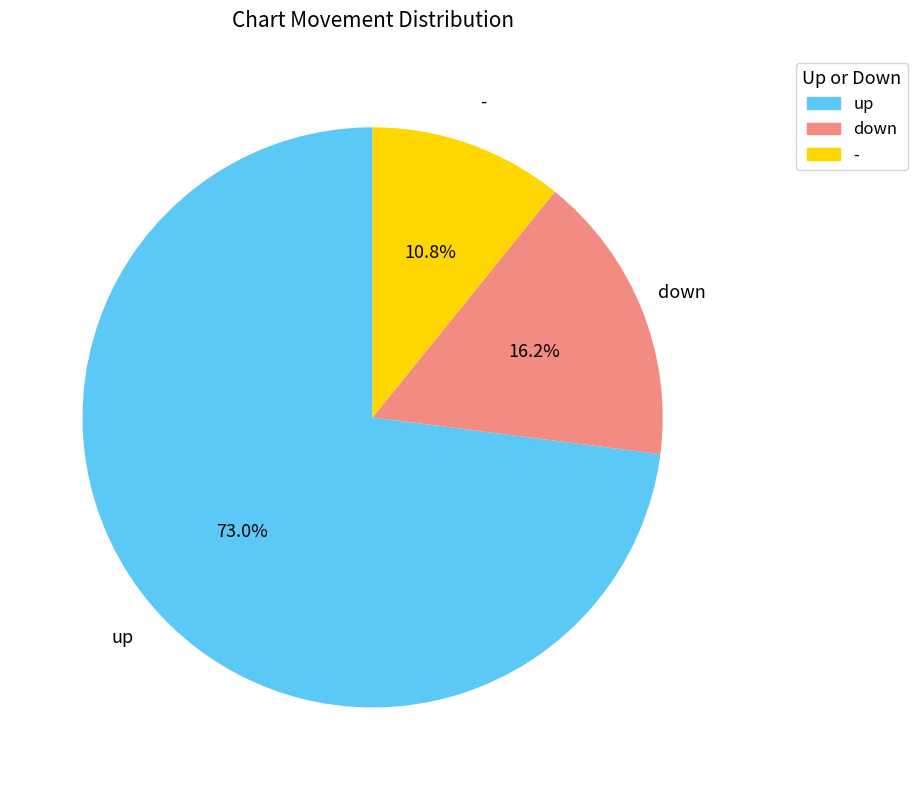

Is it true that up is 60% of the pie?

False